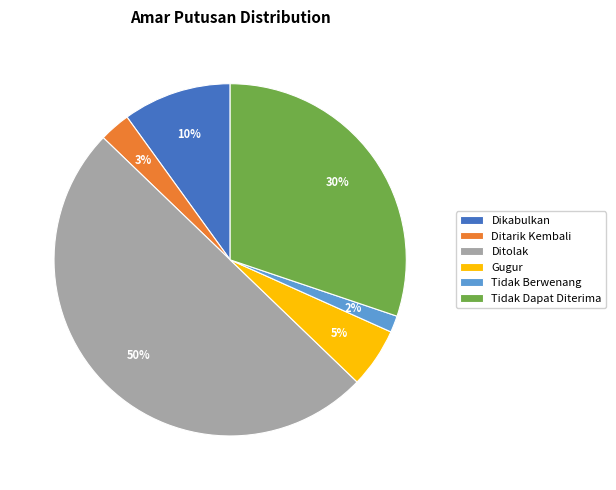

True or false: Ditolak accounts for 50% of the total.

True